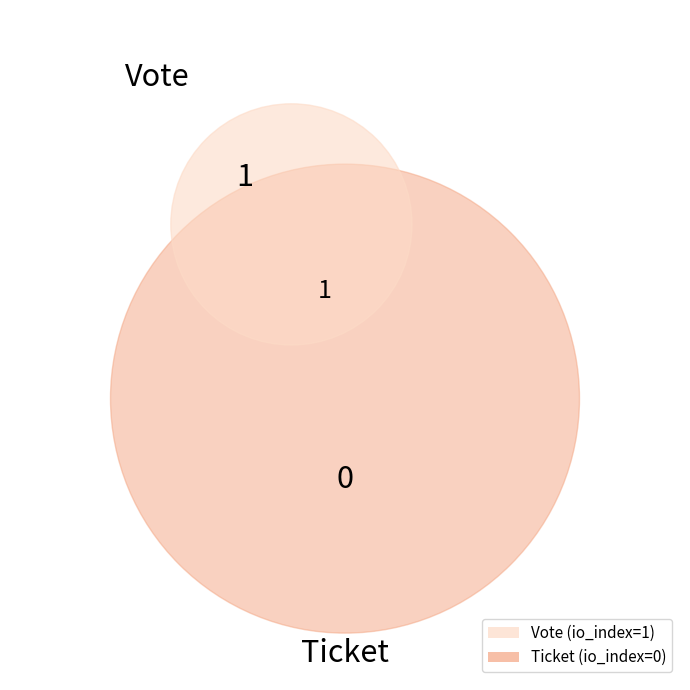

Which slice is the smallest?

Ticket